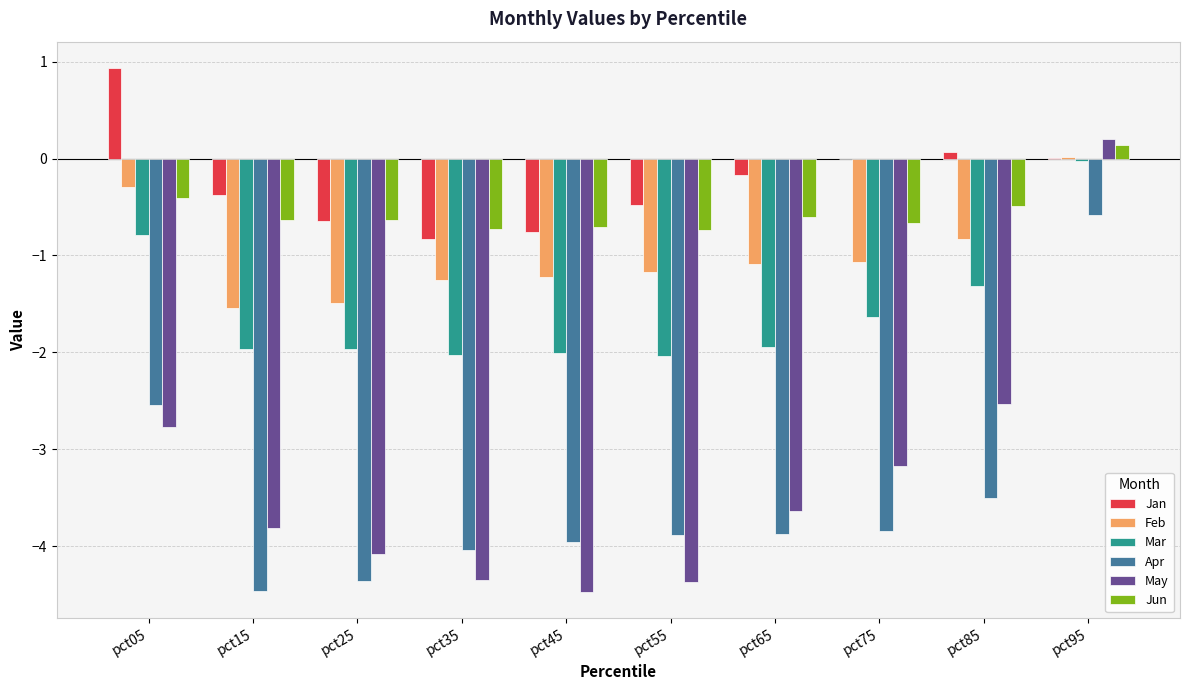

At which label does Jan reach its peak?

pct05